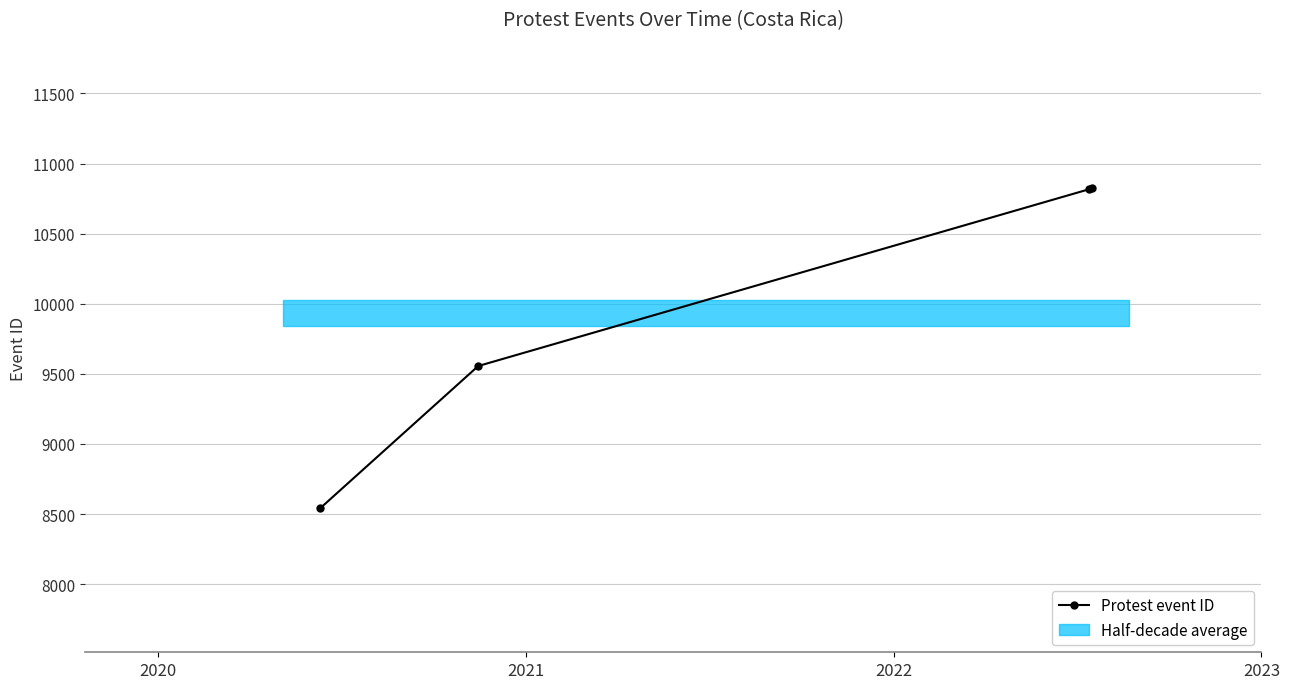

Rank the categories by value from lowest to highest.

2020, 2021, 2022, 2023